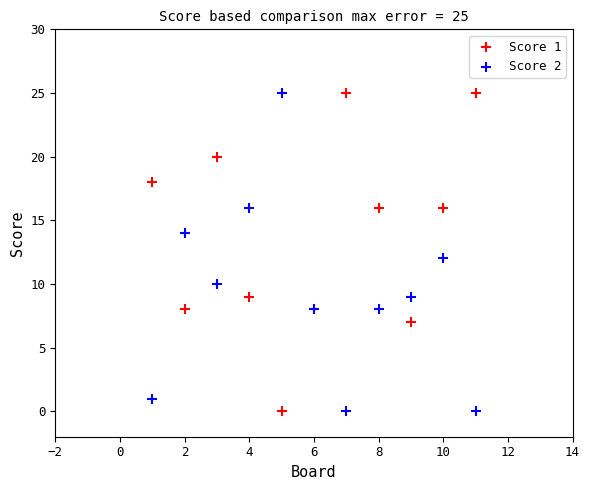

What is the X range (max minus min) for the scatter plot?

10